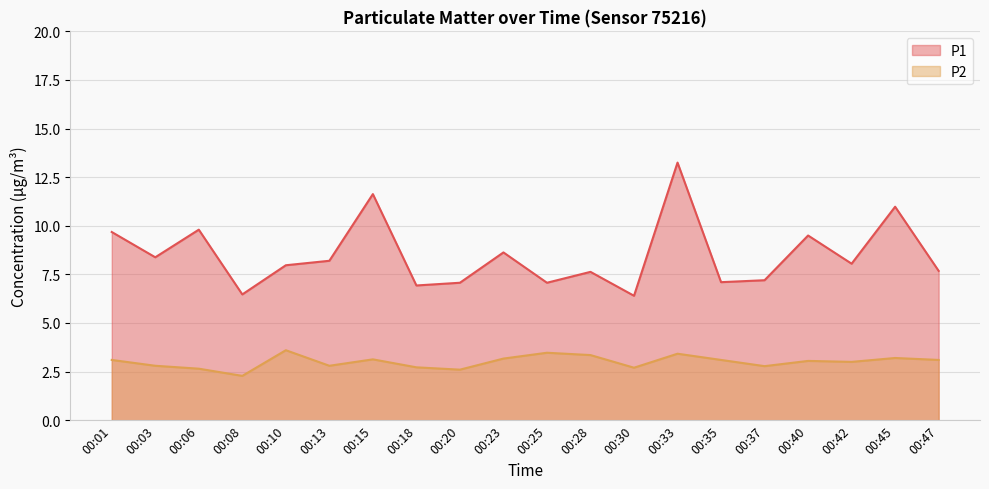

At which label is P2 closest to 2?

00:08